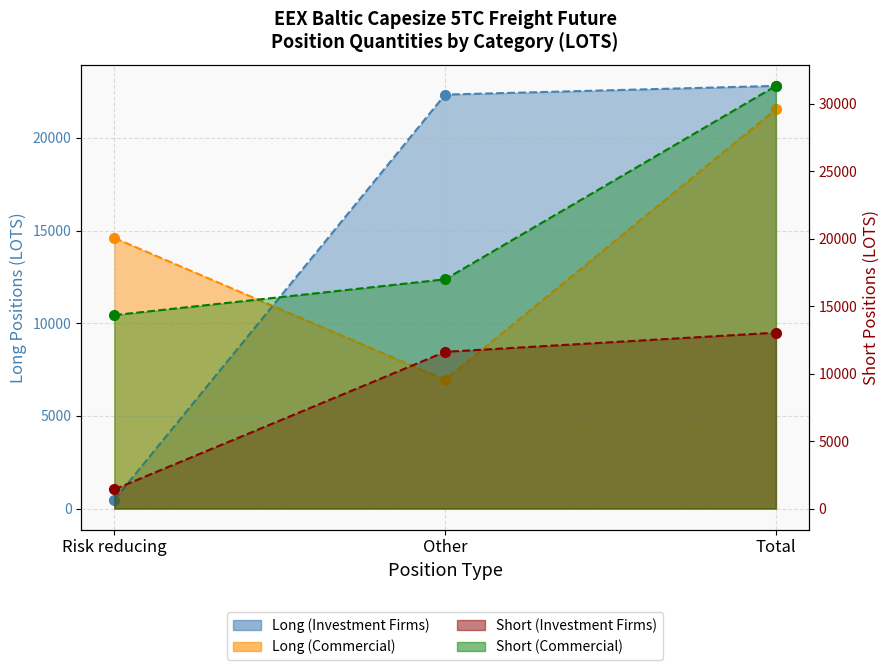

Rank the series by their maximum value, from highest to lowest.

Short (Commercial), Long (Investment Firms), Long (Commercial), Short (Investment Firms)